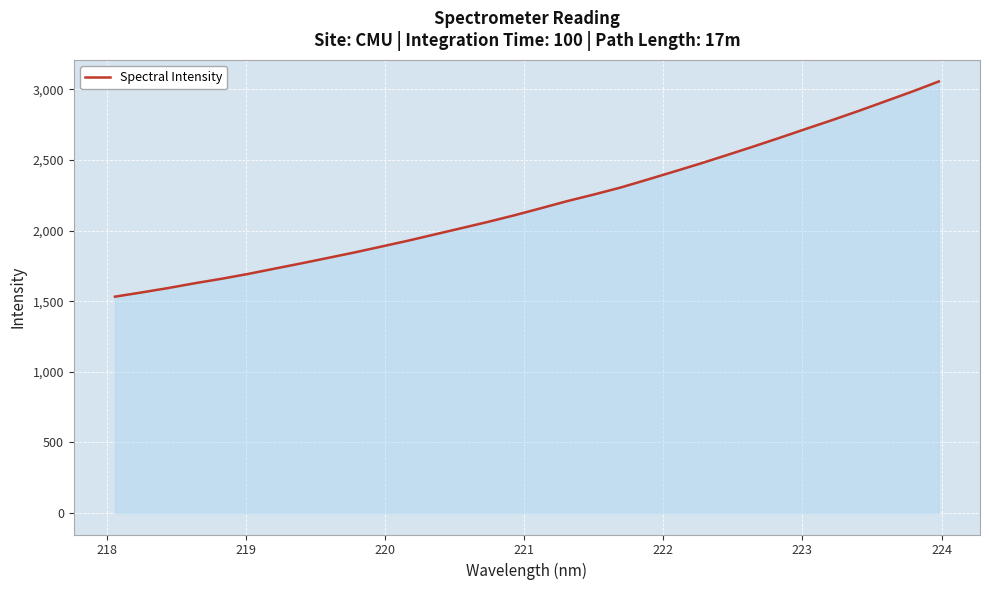

What is the smallest value displayed?

1532.0